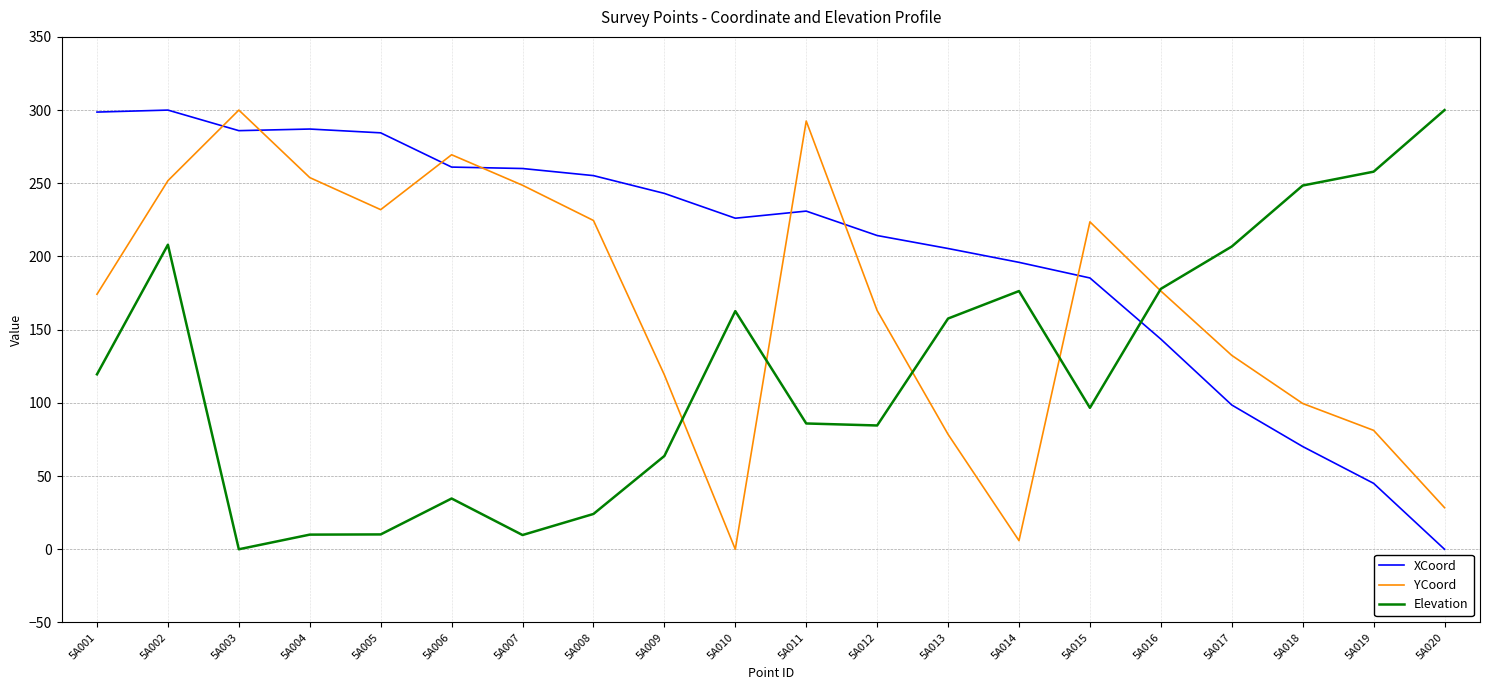

In XCoord, how many points are higher than both neighbors (excluding endpoints)?

3